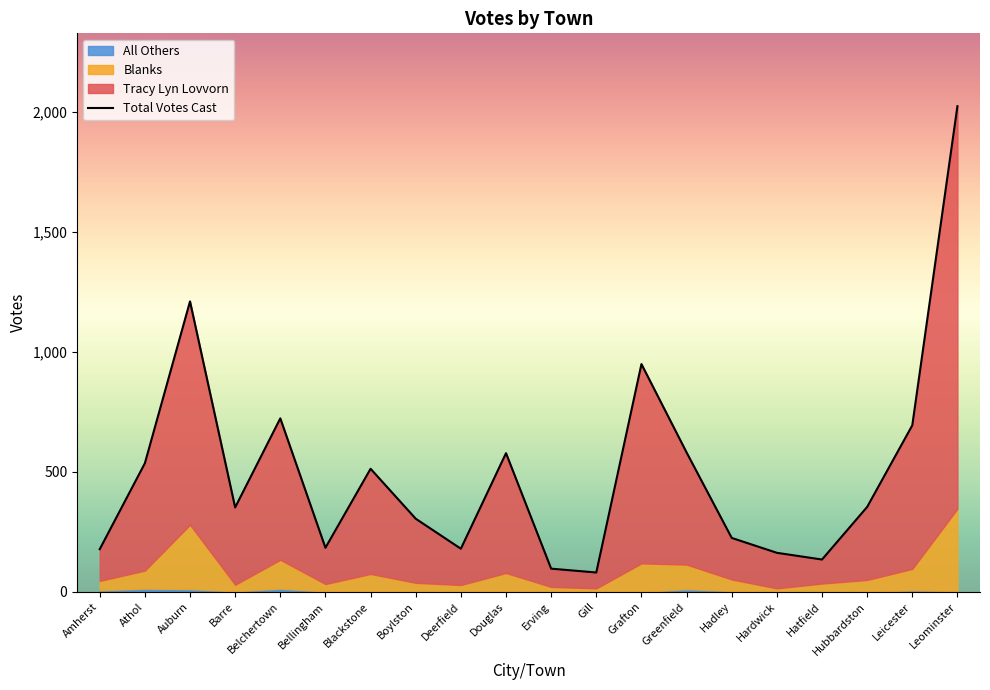

What is the average value of the All Others series?

4